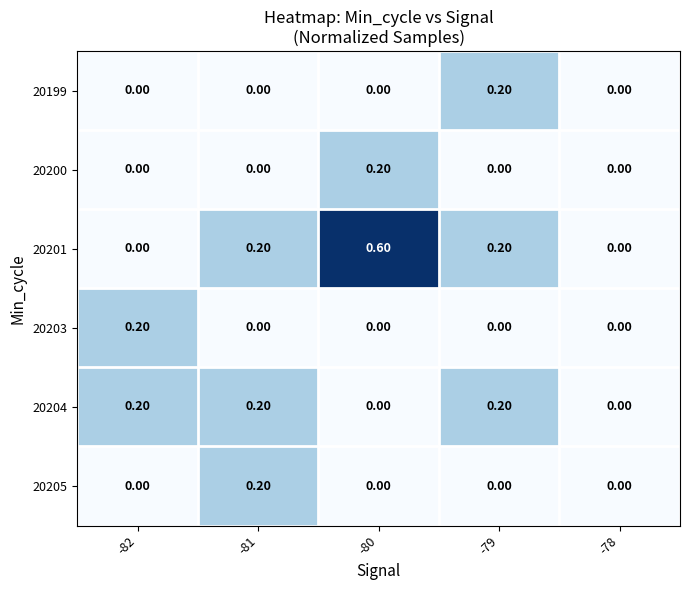

What is the total value across all series at -80?

0.8